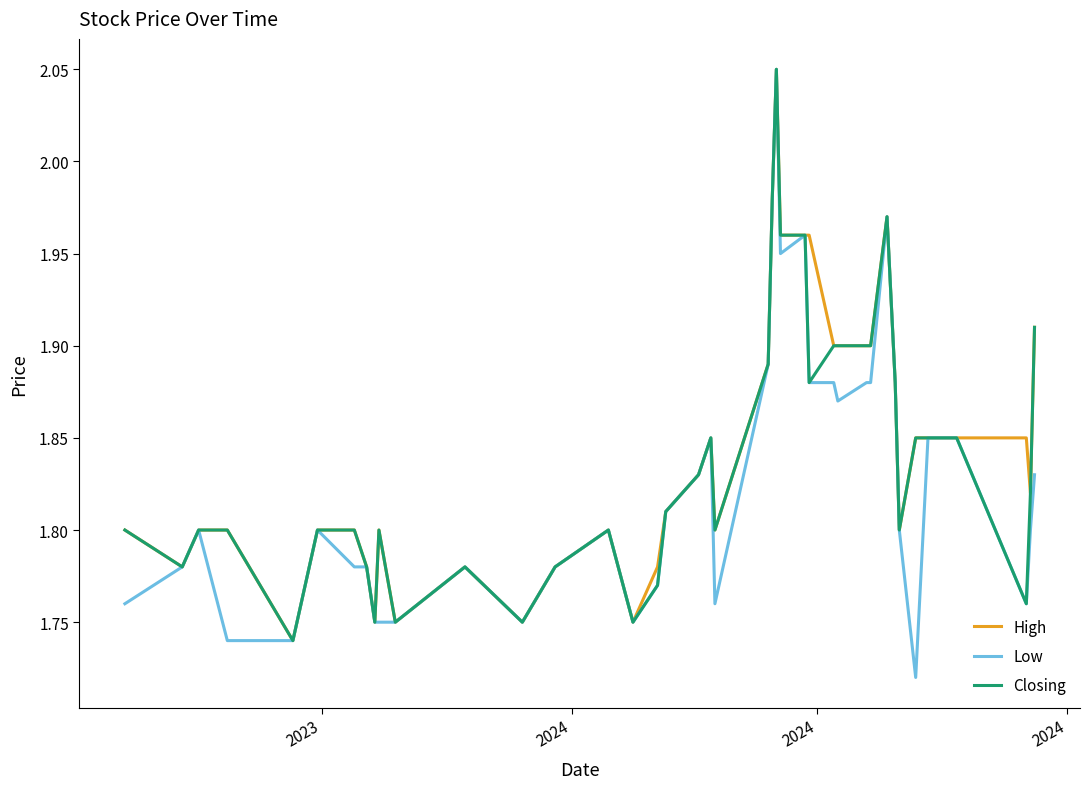

Which series has the largest range (max minus min)?

Low